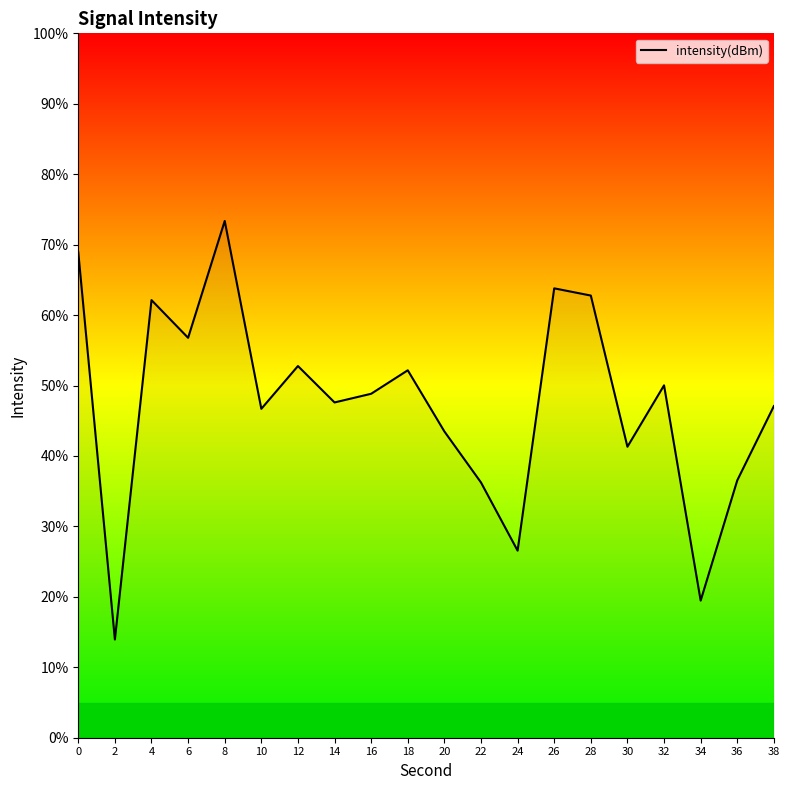

What is the approximate value at 12?

52.8